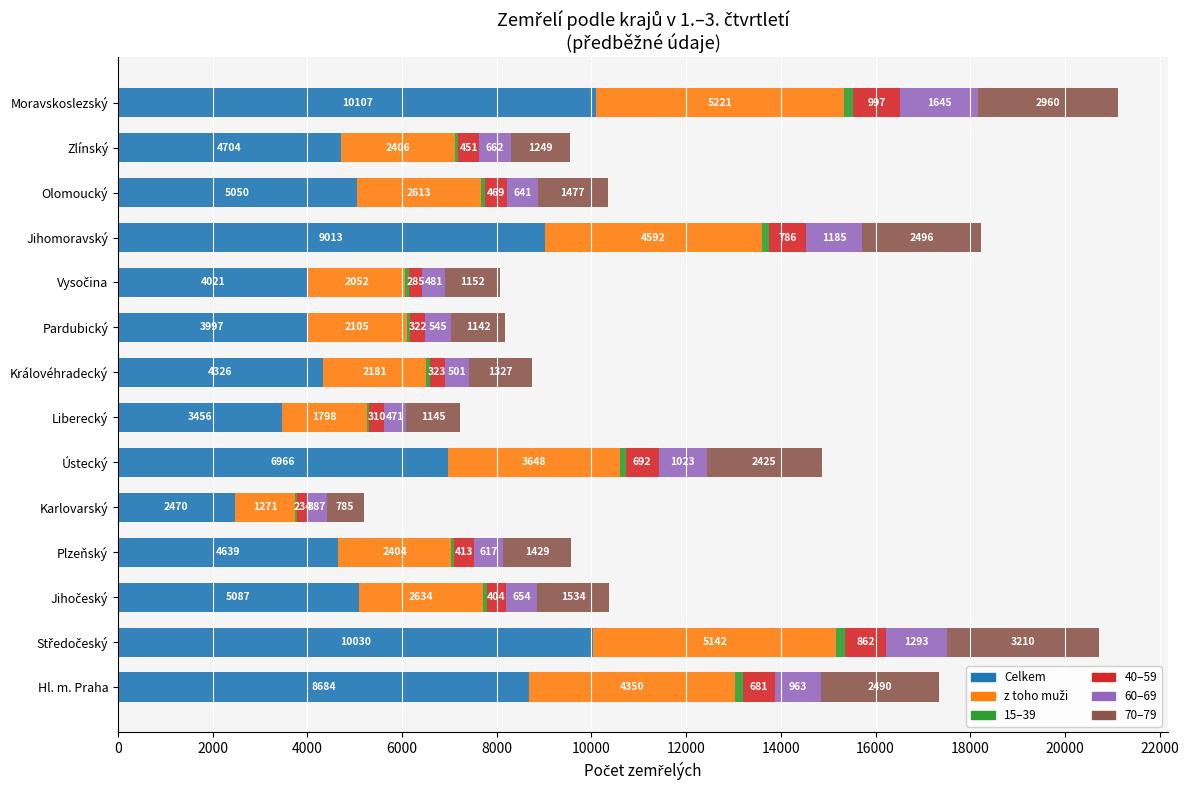

How many data points does each series have?

14